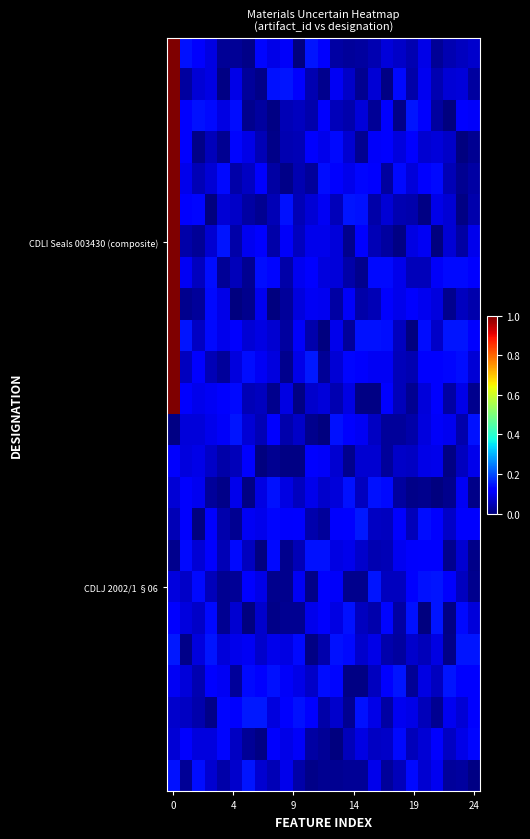

What is the greatest value displayed?

1.0